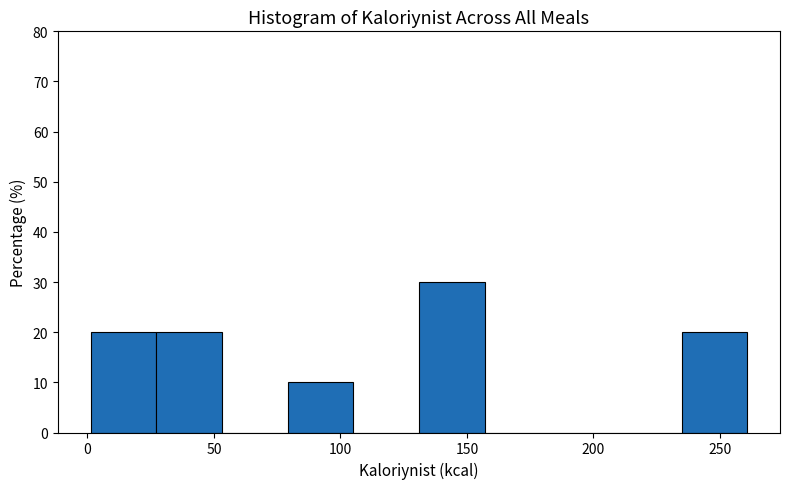

Over which range of the x-axis is the bar tallest?

130 to 155